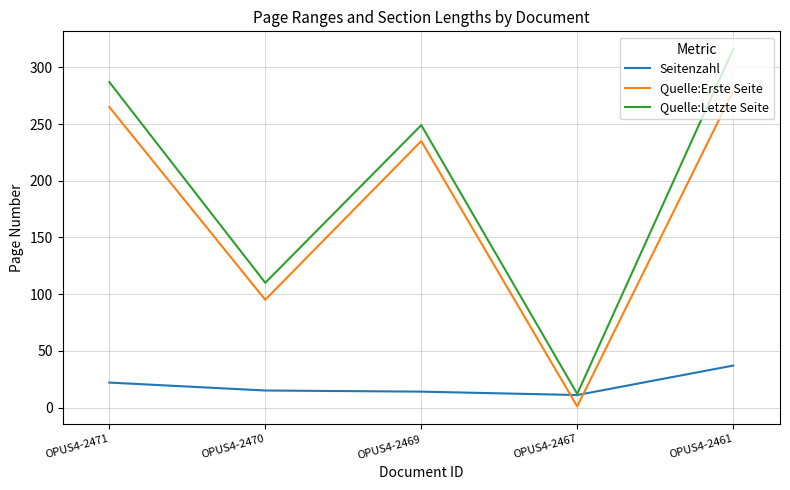

At which category does Quelle:Letzte Seite reach its first local peak?

OPUS4-2469